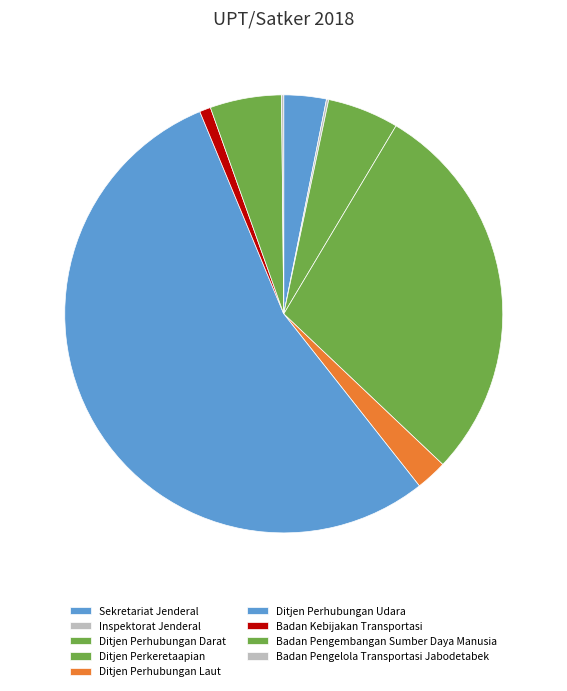

What percentage is the Ditjen Perhubungan Udara slice, to the nearest percent?

54%